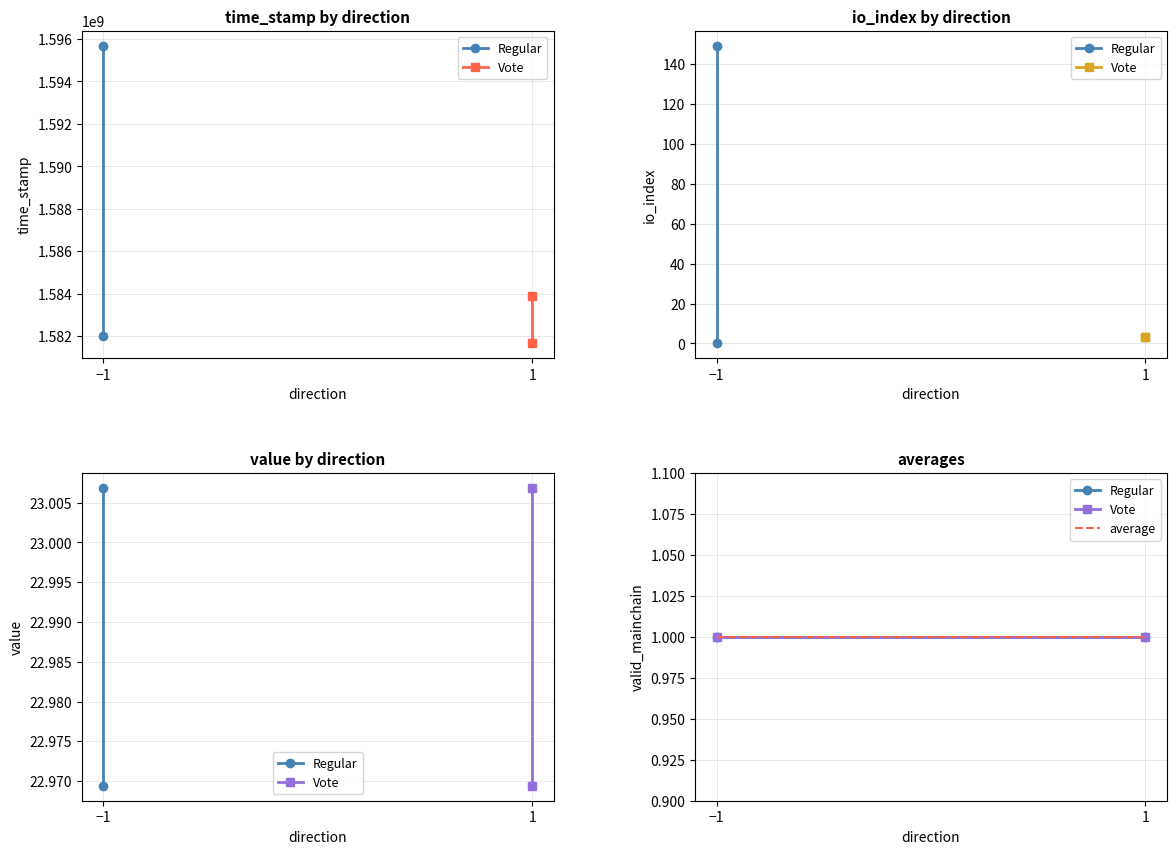

Reading left to right, what are all the values shown in this chart?

time_stamp: 1595688036.0	1583877337.0	1582007702.0	1581663121.0
io_index: 149.0	3.0	0.0	3.0
value: 23.0	23.0	23.0	23.0
valid_mainchain: 1.0	1.0	1.0	1.0